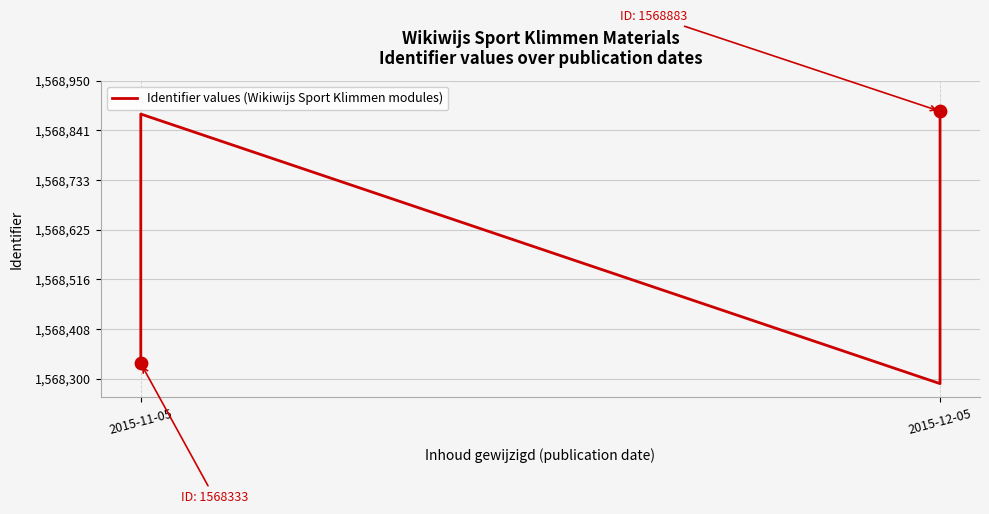

Approximately how many times larger is the value at 2015-12-05 compared to 2015-12-05?

1.0